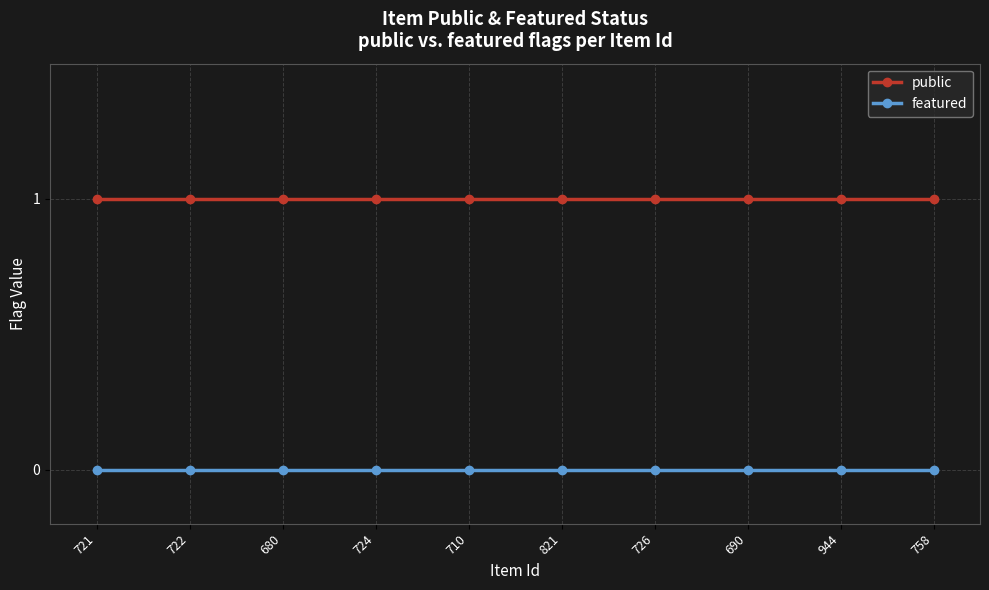

List the series in order of their overall mean, lowest first.

featured, public